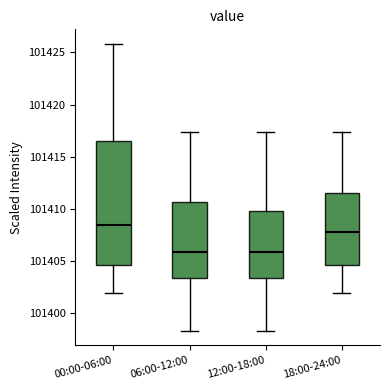

Reading left to right, read every box against the y-axis: the position of its median line, the range the box covers, and the ends of its whiskers. The values are not printed on the chart, so give them approximately, as read against the axis.

00:00-06:00: median 101408.5, box 101404.5 to 101416.5, whiskers 101402.0 to 101426.0
06:00-12:00: median 101406.0, box 101403.5 to 101410.5, whiskers 101398.5 to 101417.5
12:00-18:00: median 101406.0, box 101403.5 to 101410.0, whiskers 101398.5 to 101417.5
18:00-24:00: median 101408.0, box 101404.5 to 101411.5, whiskers 101402.0 to 101417.5